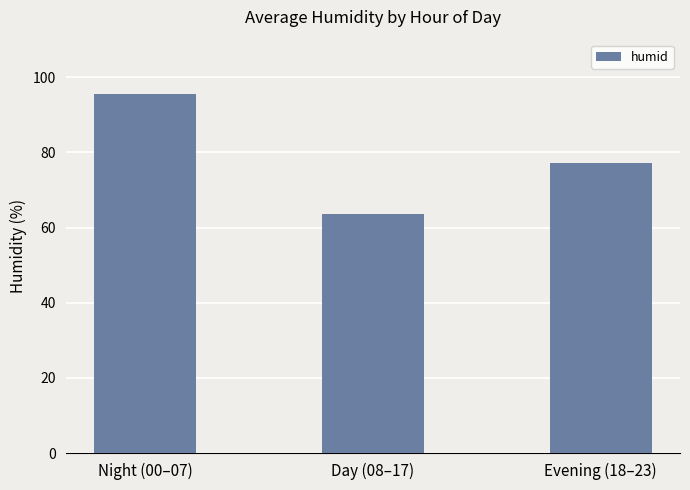

Reading right to left, extract all data points from this chart.

77.1	63.6	95.6